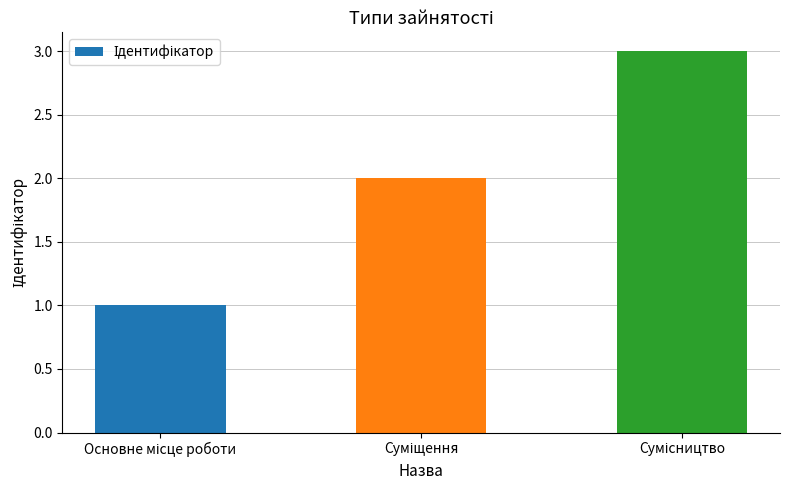

What is the greatest value displayed?

3